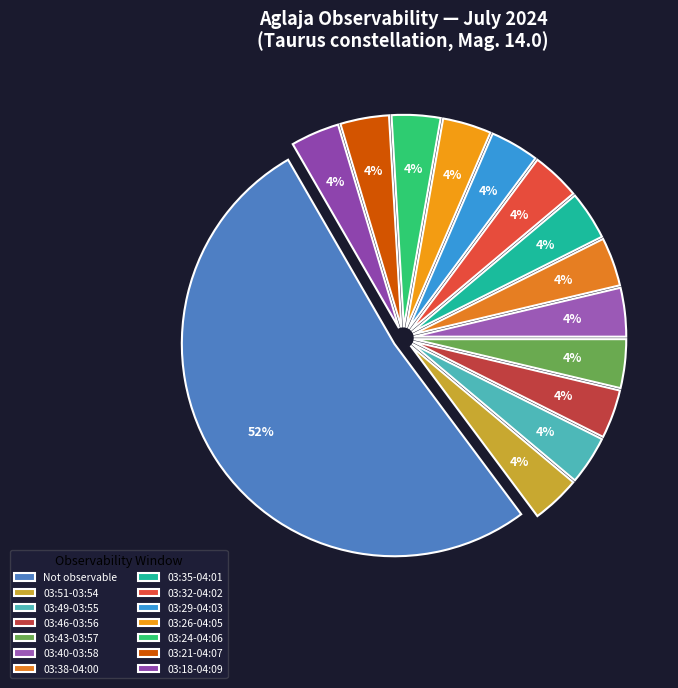

Count the number of slices in the pie.

14